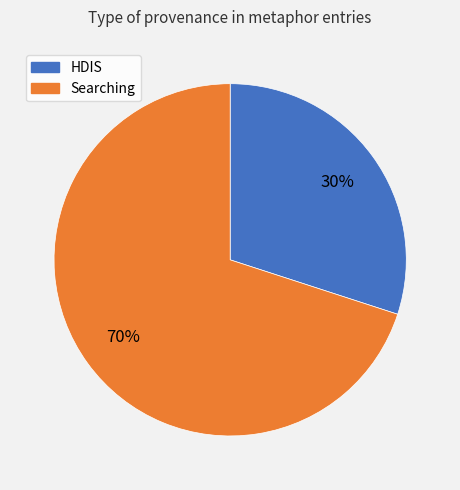

Does any single category account for the majority?

Yes